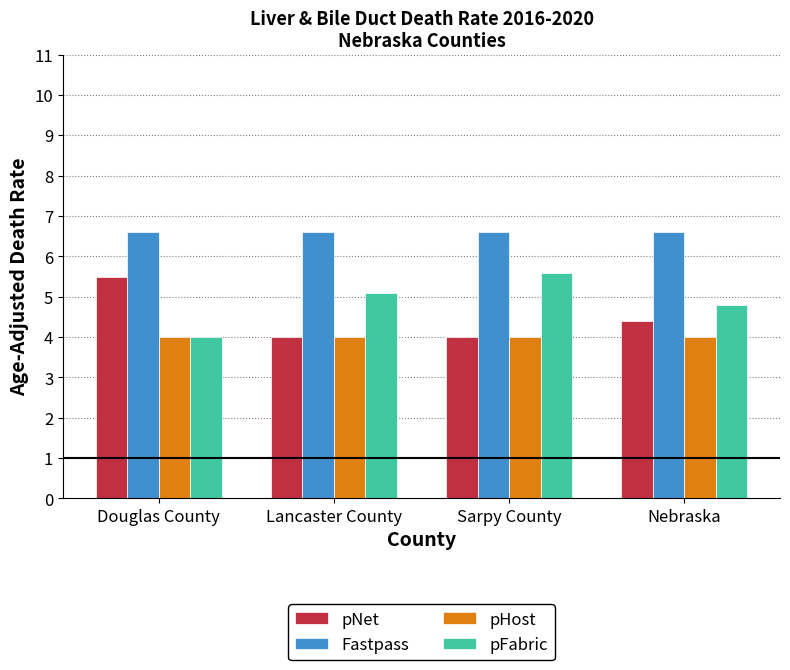

What are all the series names shown in the legend?

pNet, Fastpass, pHost, pFabric